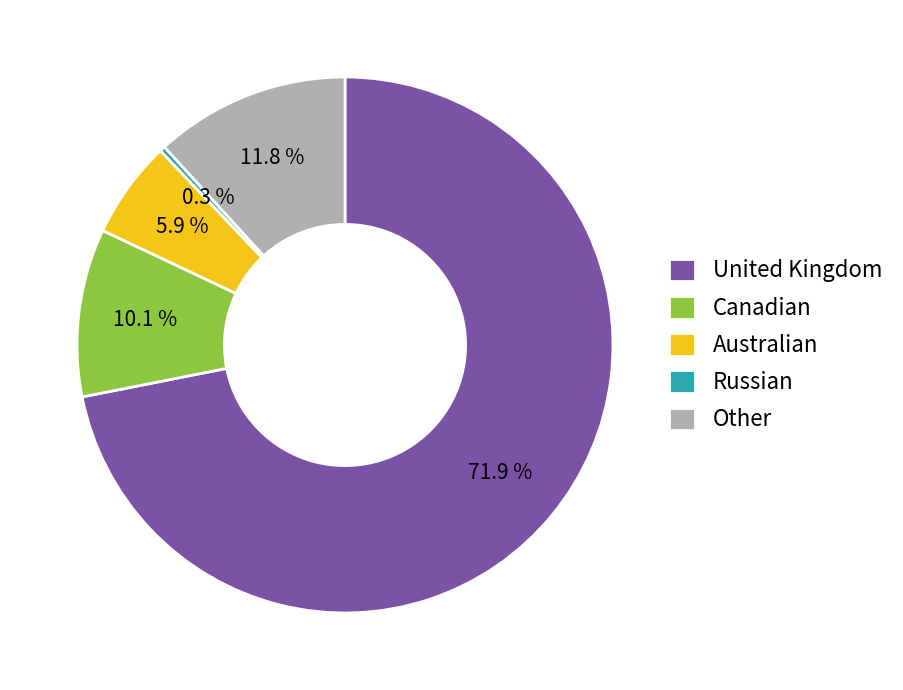

To the nearest percent, what portion does Canadian represent?

10%